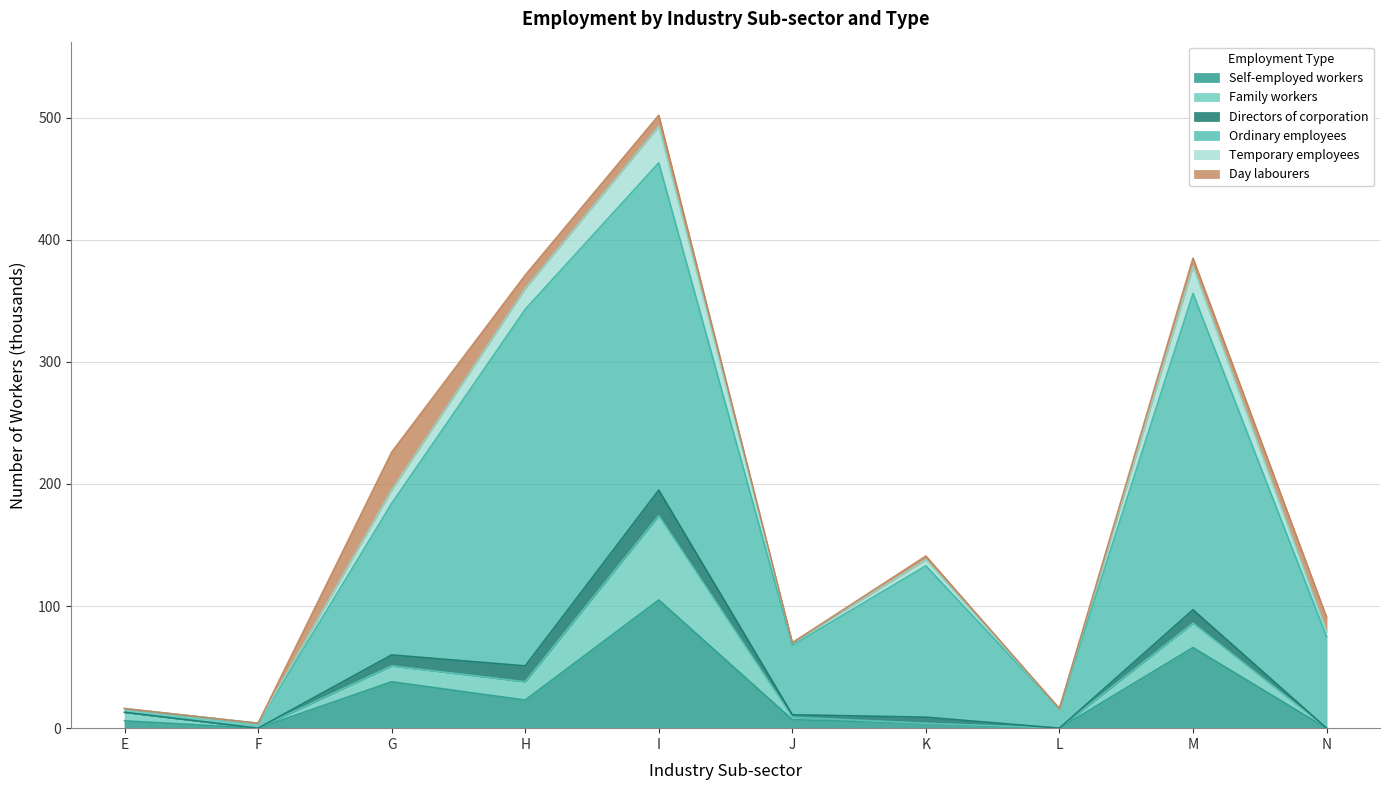

Which series has the largest total across all categories?

Ordinary employees